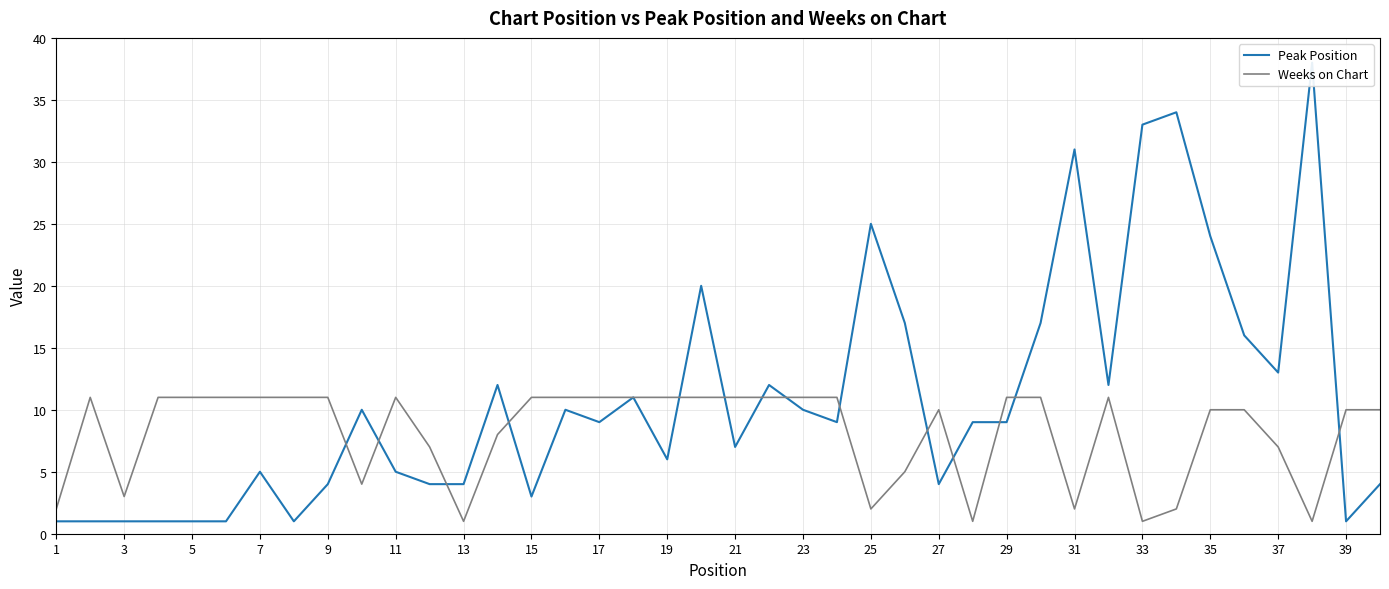

What is the highest value of the Weeks on Chart series?

11